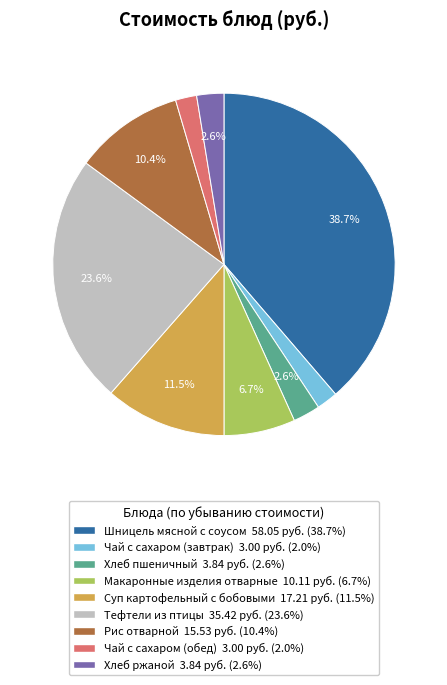

Count the number of slices in the pie.

9